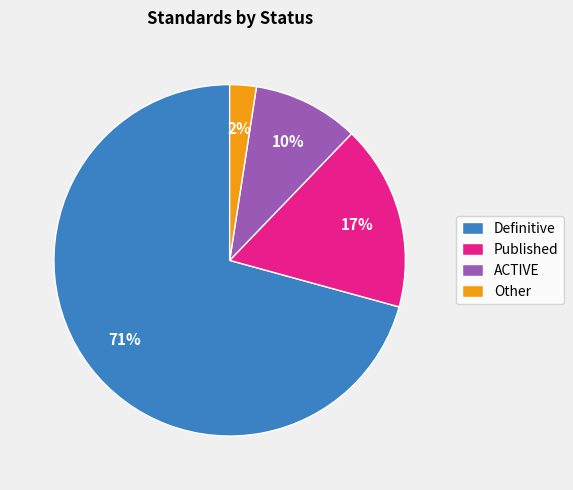

Rank the categories by value from highest to lowest.

Definitive, Published, ACTIVE, Other